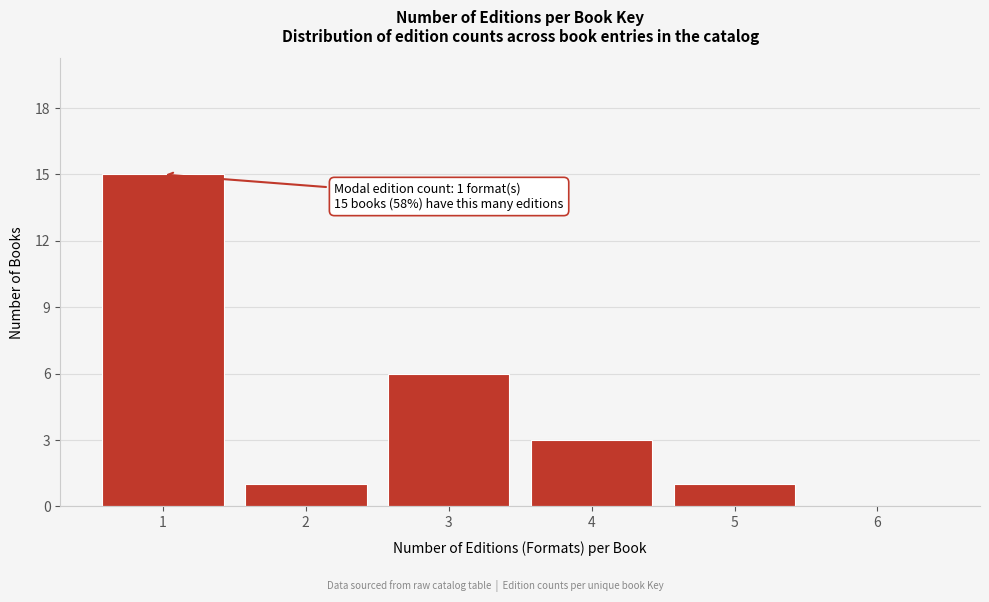

Reading left to right, list all the values displayed in this chart.

1=15	2=1	3=6	4=3	5=1	6=0